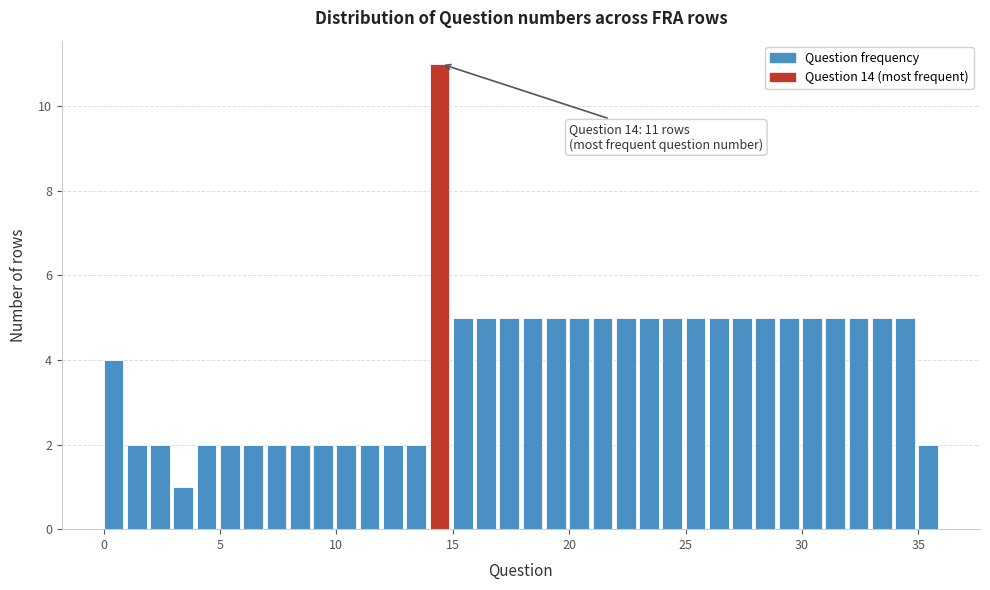

Around what value on the x-axis is the tallest bar? Give the approximate position of its centre, as read against the axis.

14.5